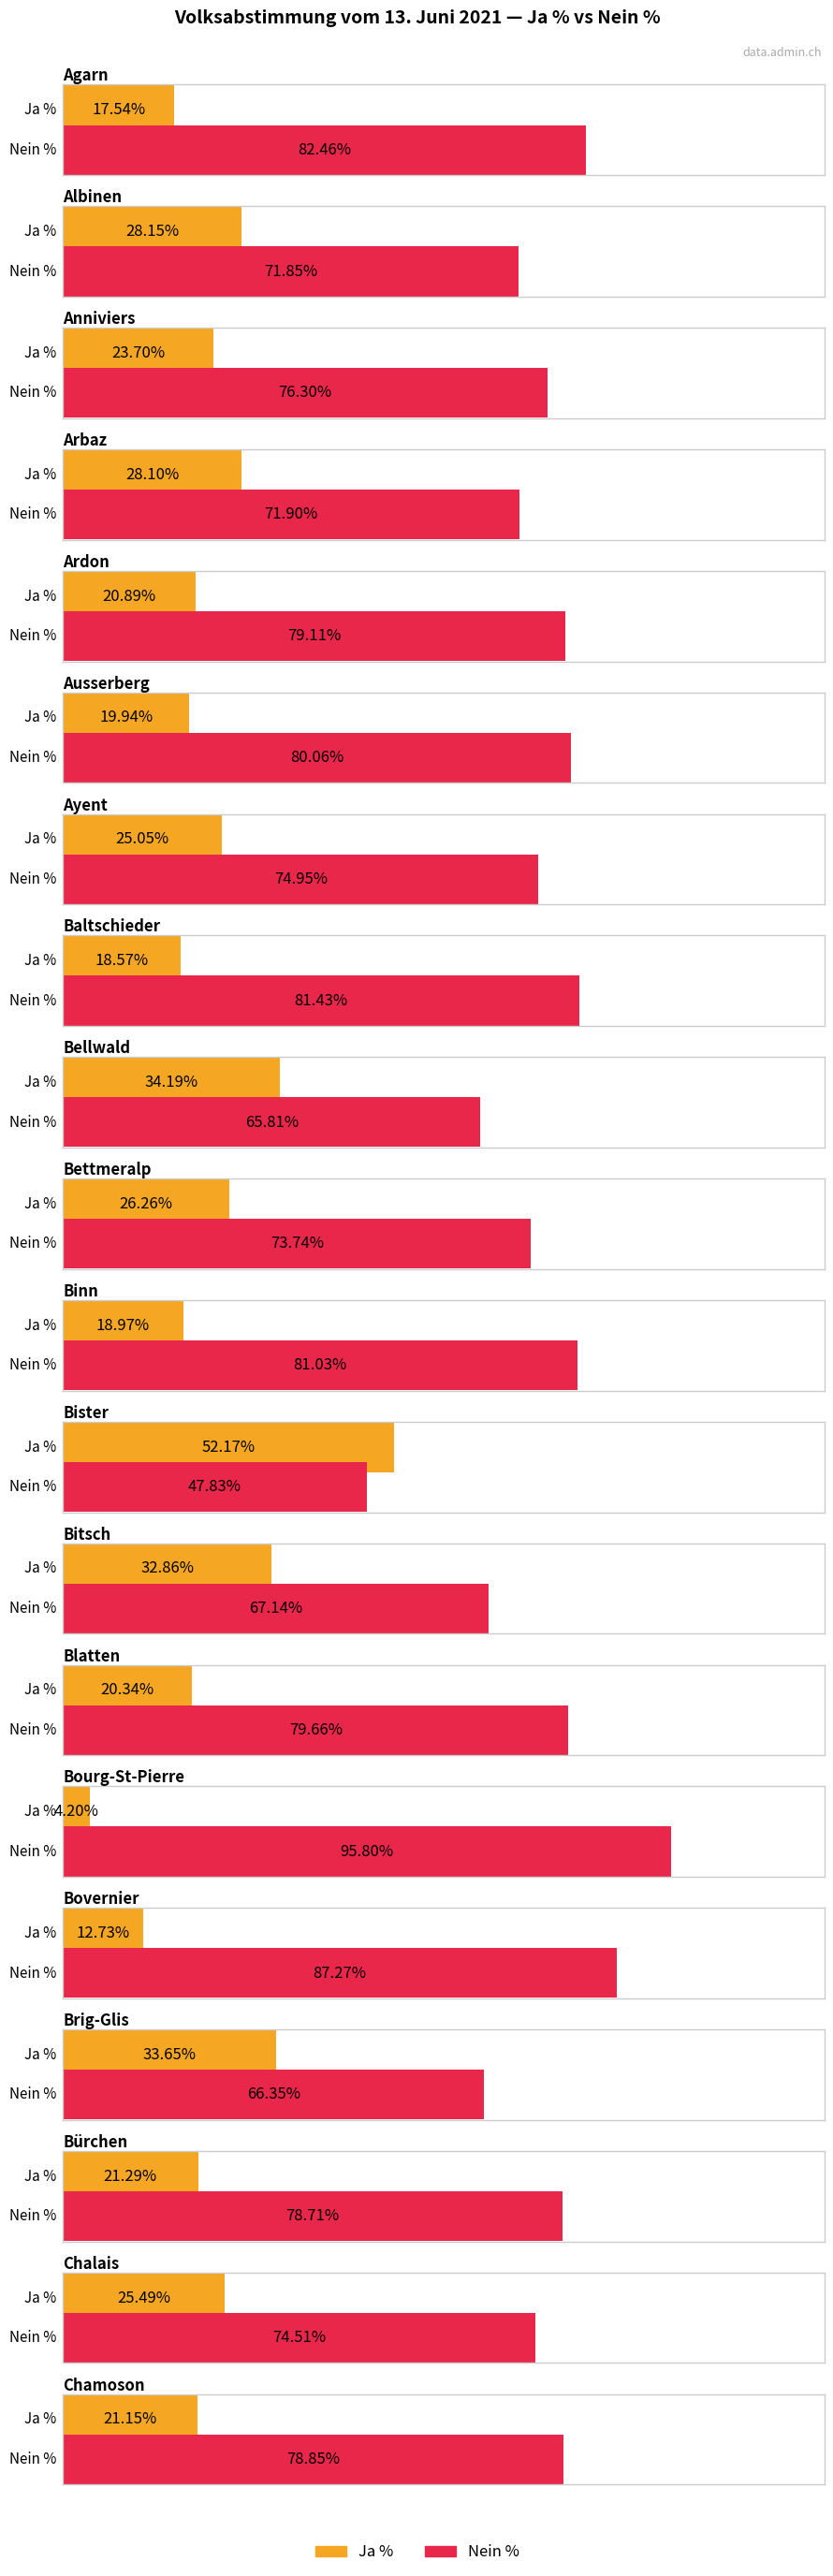

What is the difference between the maximum and minimum values in the Nein % series?

48.0